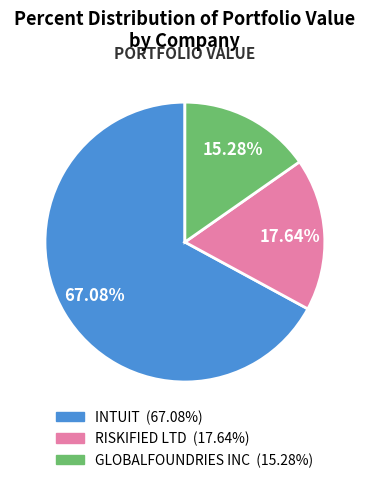

To the nearest percent, what portion does GLOBALFOUNDRIES INC represent?

15%